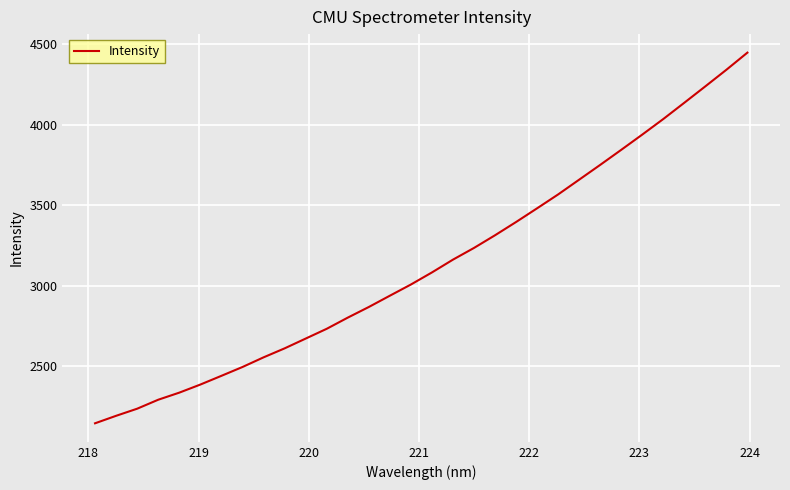

True or false: the data has more than 1 interior local peaks.

False